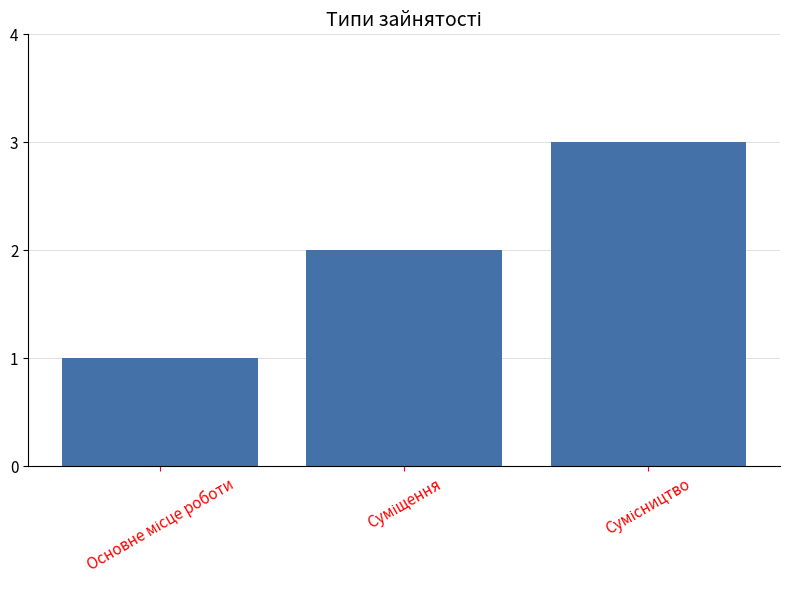

What is the maximum value shown in the chart?

3